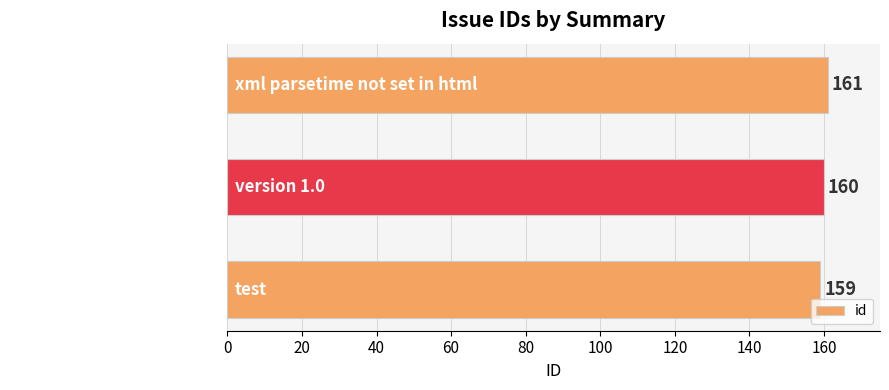

List the labels in order of value, smallest first.

test, version 1.0, xml parsetime not set in html